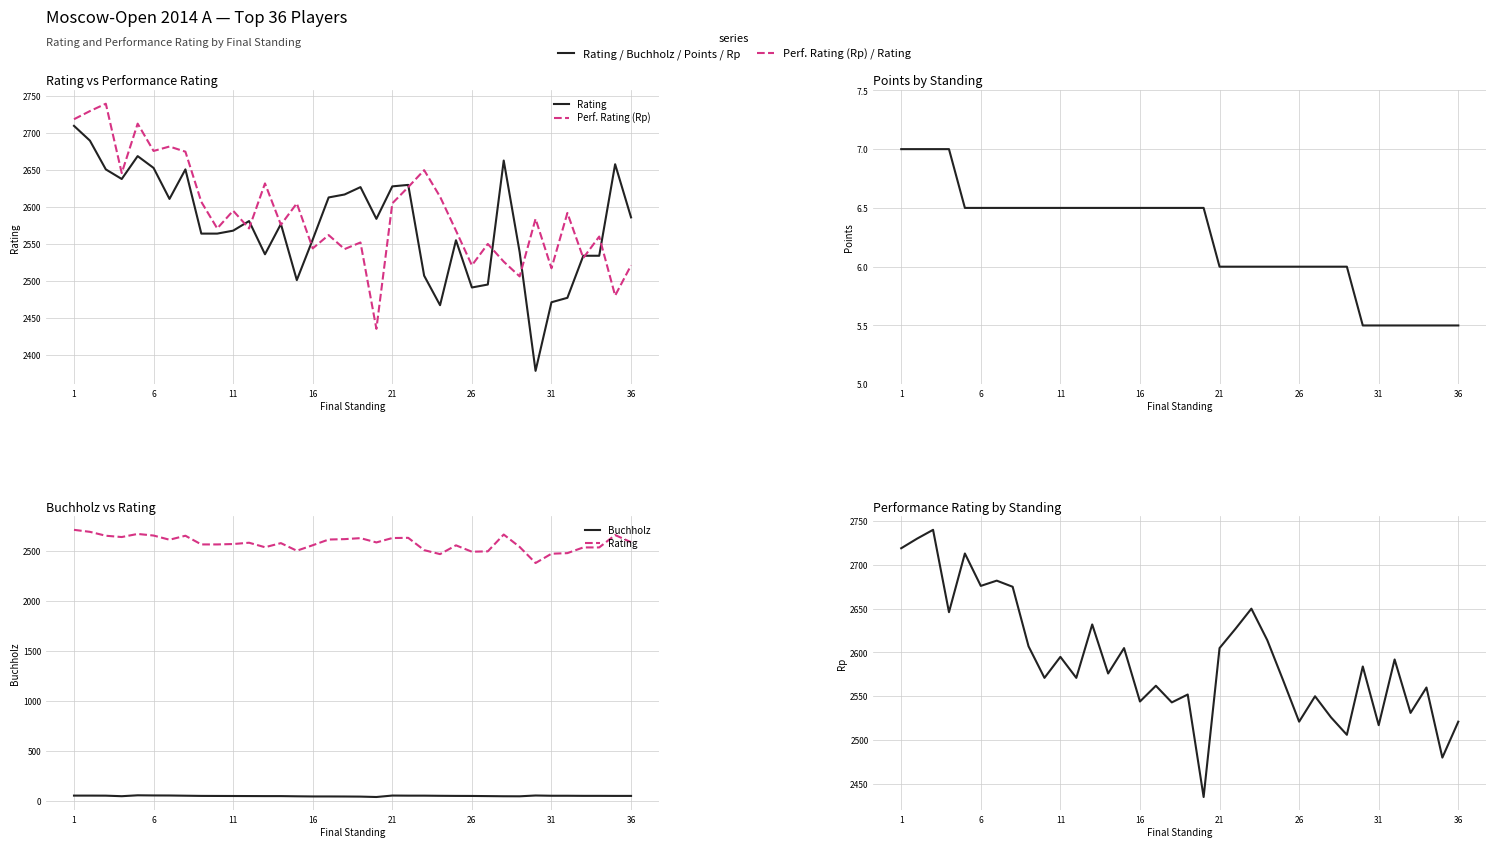

True or false: Points and Rp cross at least once.

False